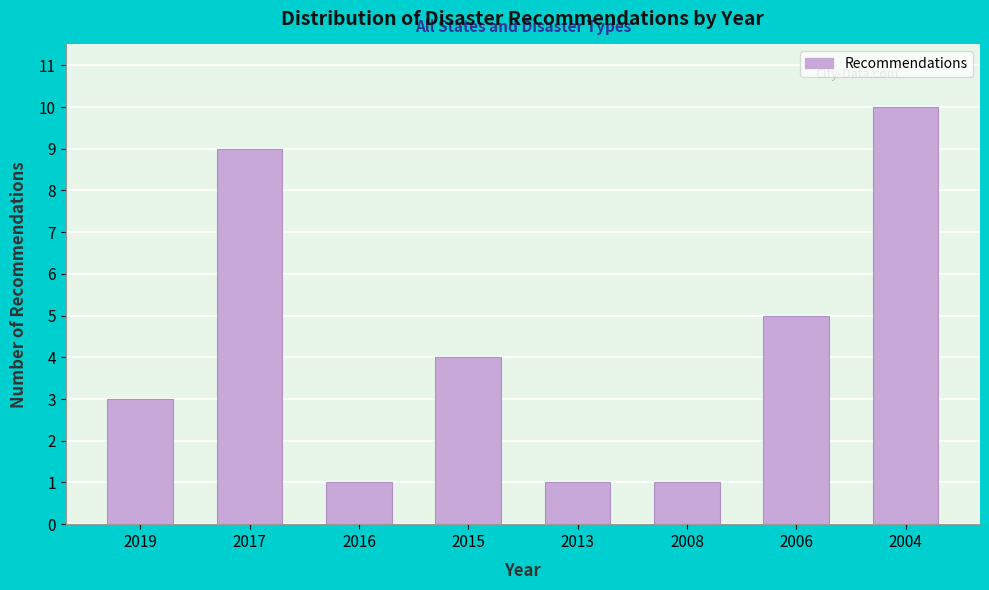

Reading left to right, transcribe all the data shown in this chart.

3	9	1	4	1	1	5	10